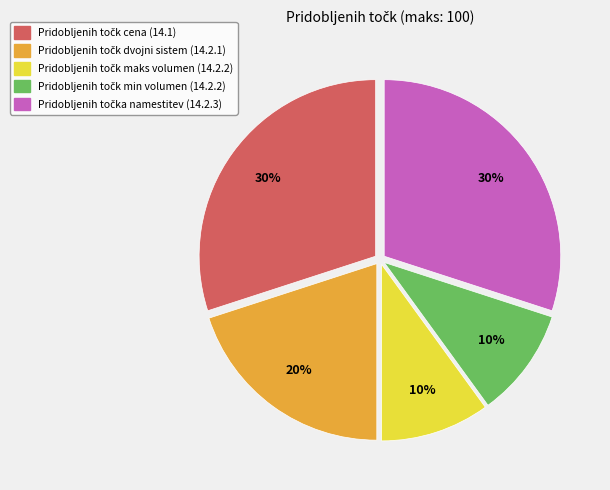

To the nearest percent, what is the difference between the largest and smallest slice percentages?

20%